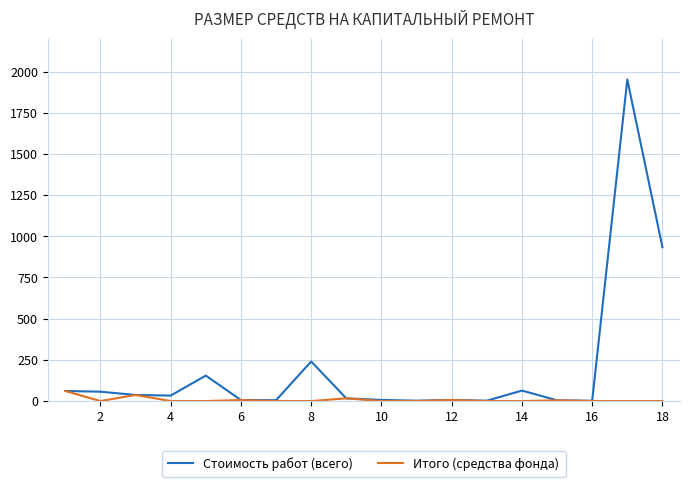

Which series has the largest range (max minus min)?

Стоимость работ (всего)